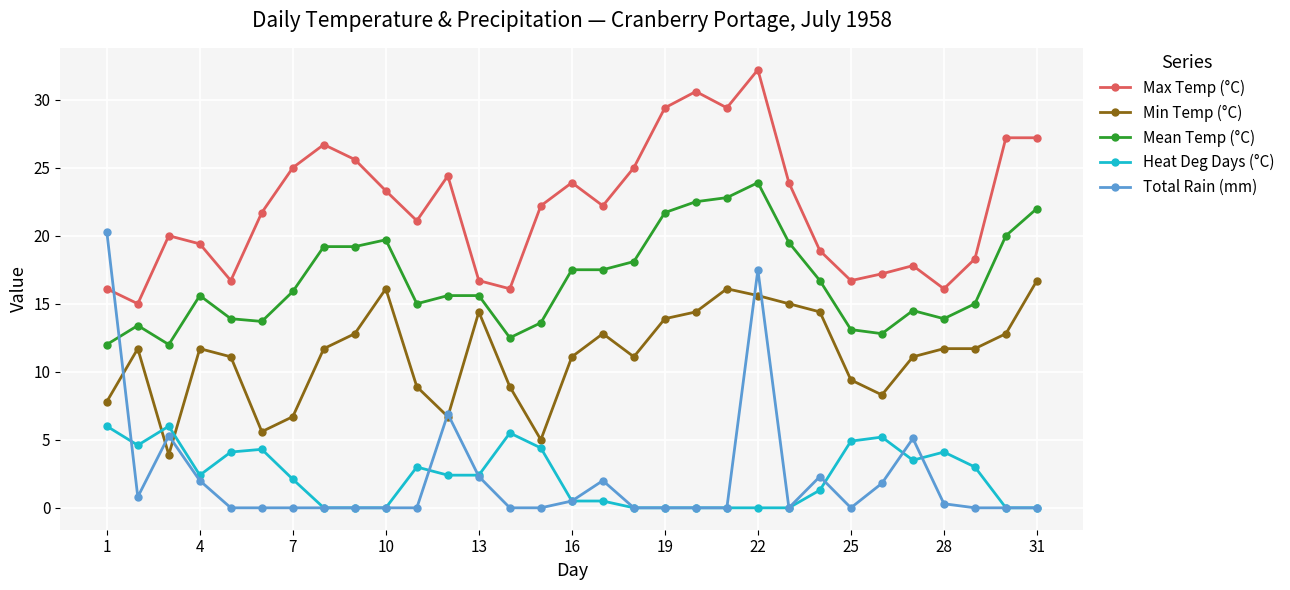

Which series has the largest range (max minus min)?

Total Rain (mm)